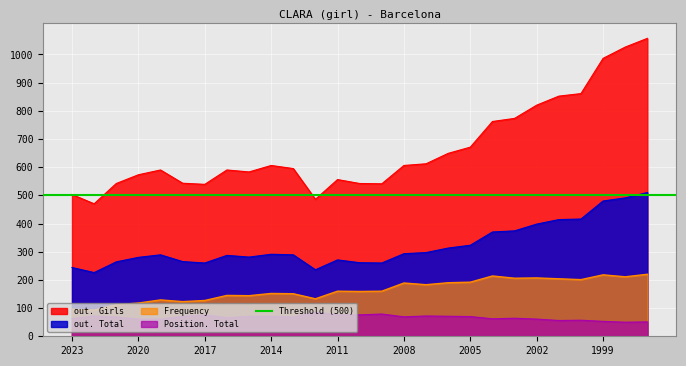

What is the spread (max minus min) of values at 2007?

540